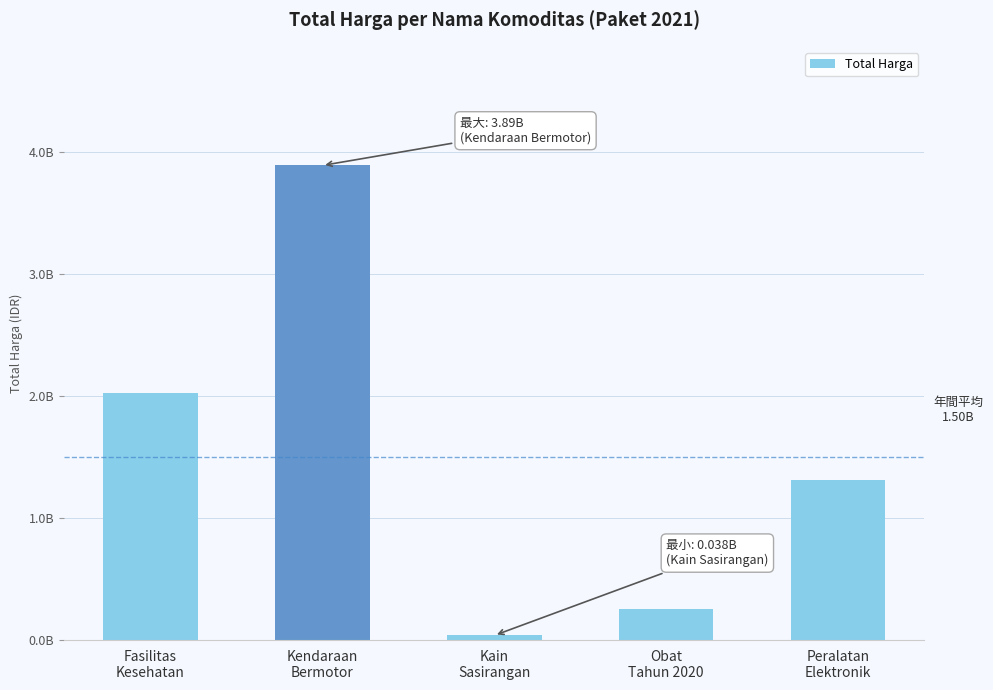

Between Obat
Tahun 2020 and Kendaraan
Bermotor, which is larger?

Kendaraan
Bermotor